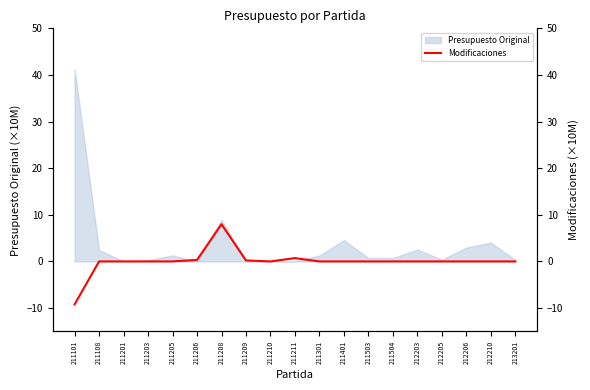

Is it true that the value at 211209 is 0.2?

True